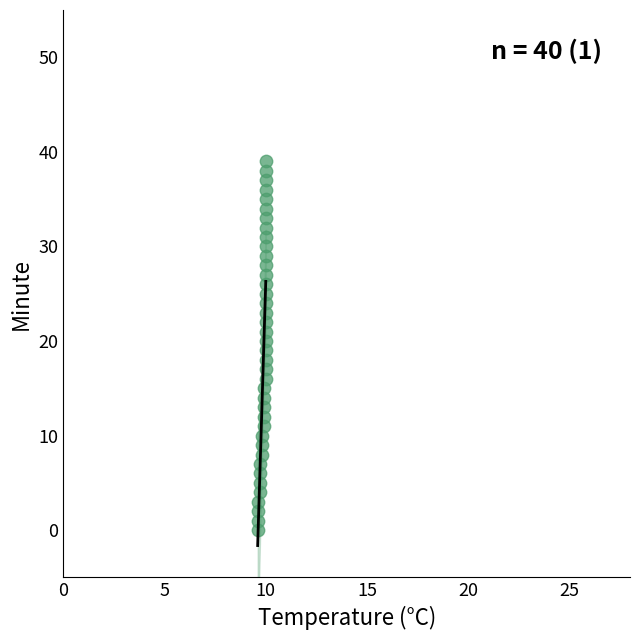

What is the range of Y values (max minus min)?

39